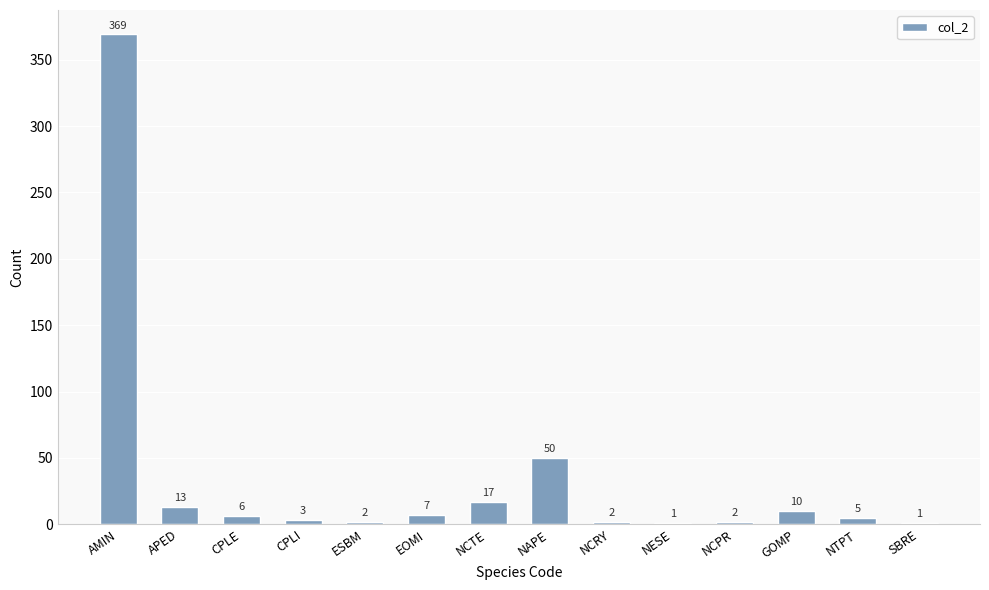

True or false: the data shows 5 at NTPT.

True